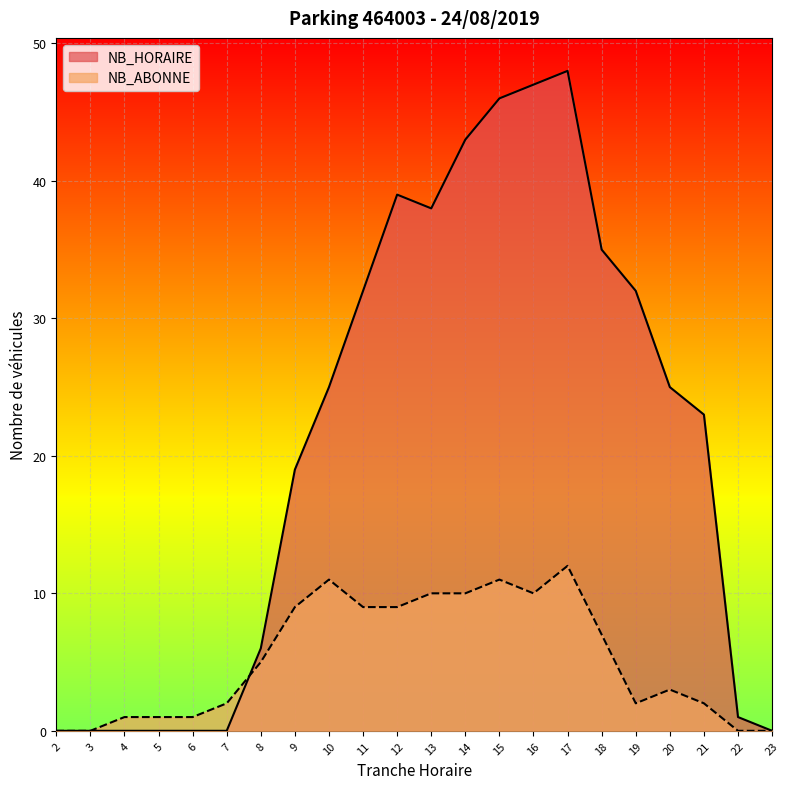

How many intersections are there between NB_ABONNE and NB_HORAIRE?

1